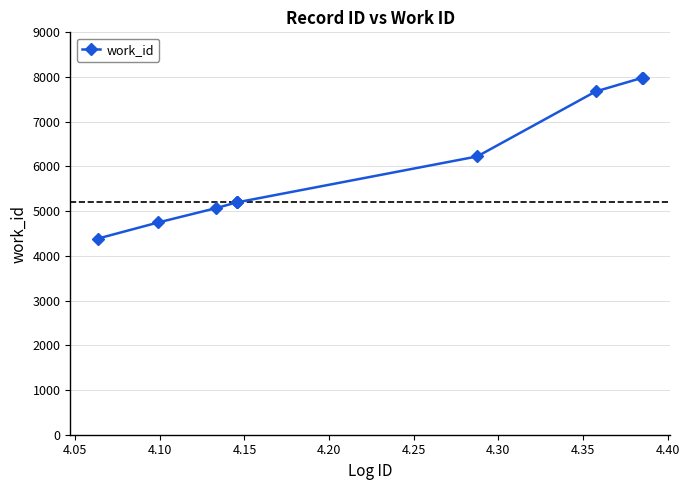

What is the sum of all values?

59661